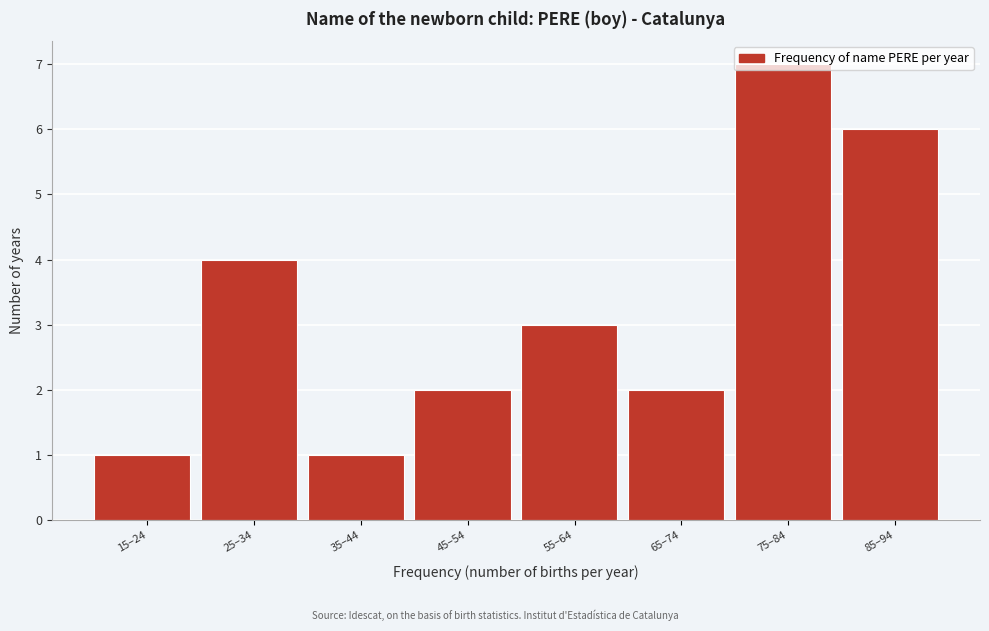

What is the greatest value displayed?

7